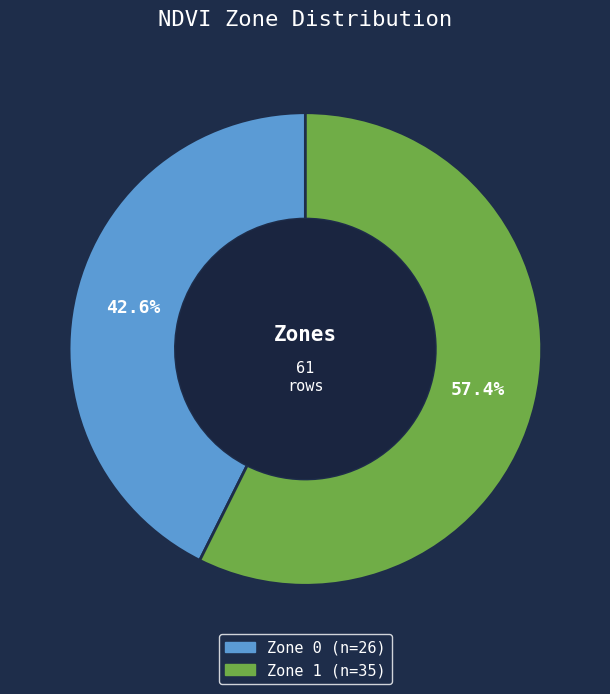

To the nearest percent, what percentage of the pie is Zone 0?

43%